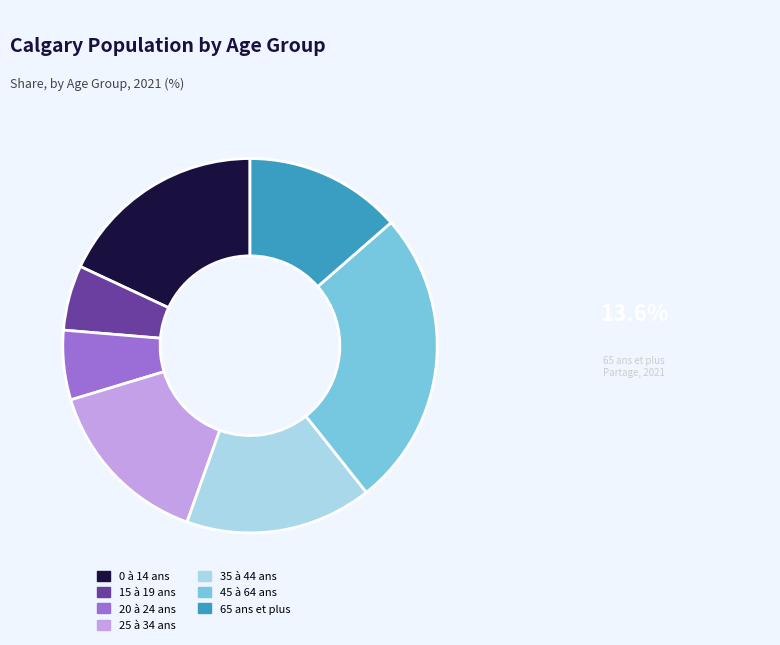

Count the number of slices in the pie.

7